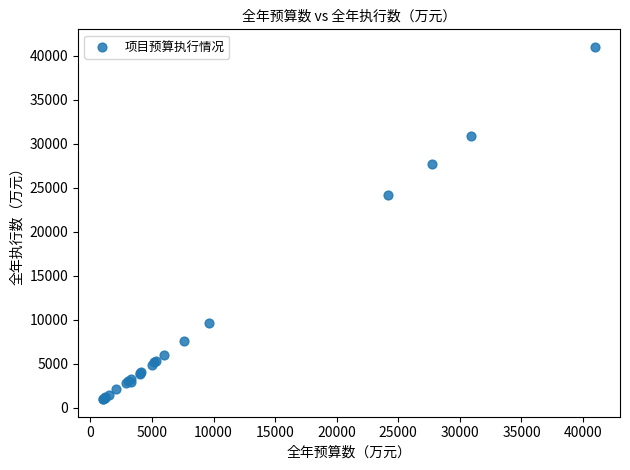

What Y value in the scatter plot is closest to 21000?

24131.0